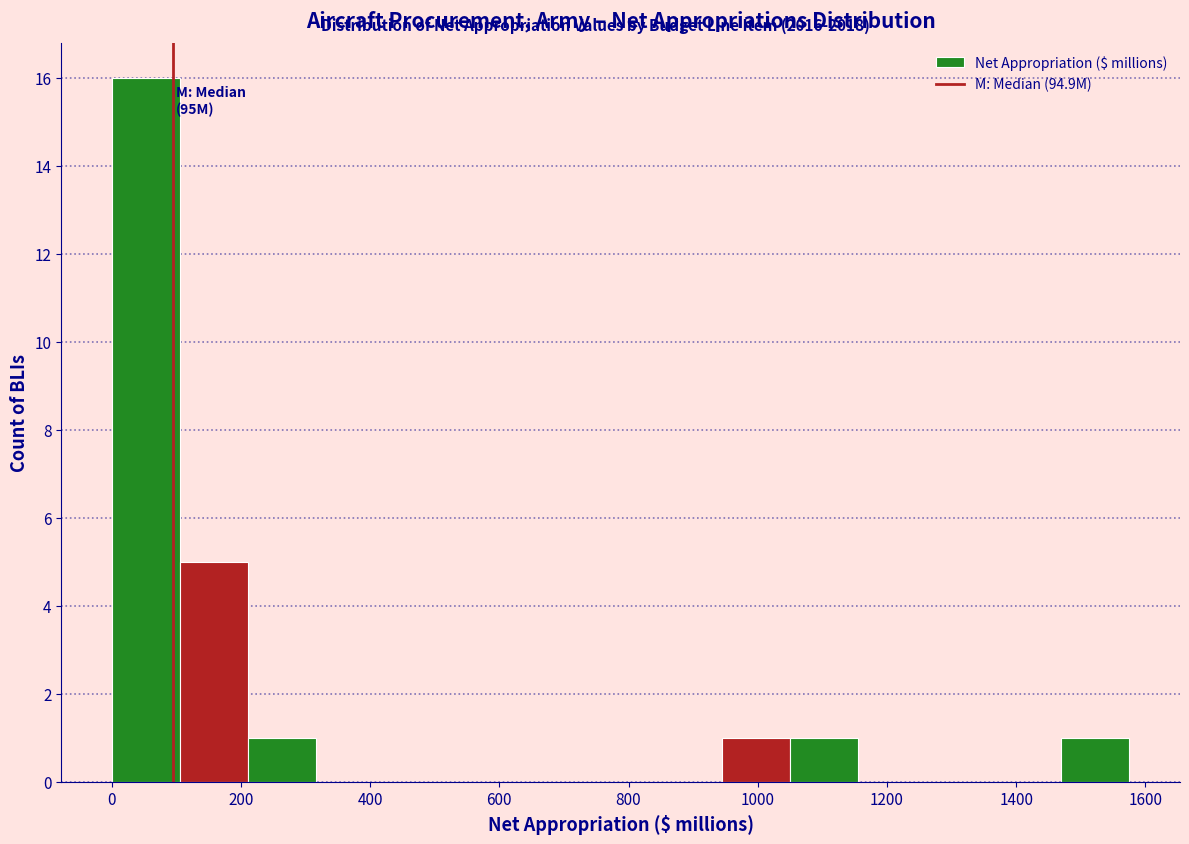

Which range on the x-axis has the tallest bar?

0 to 100